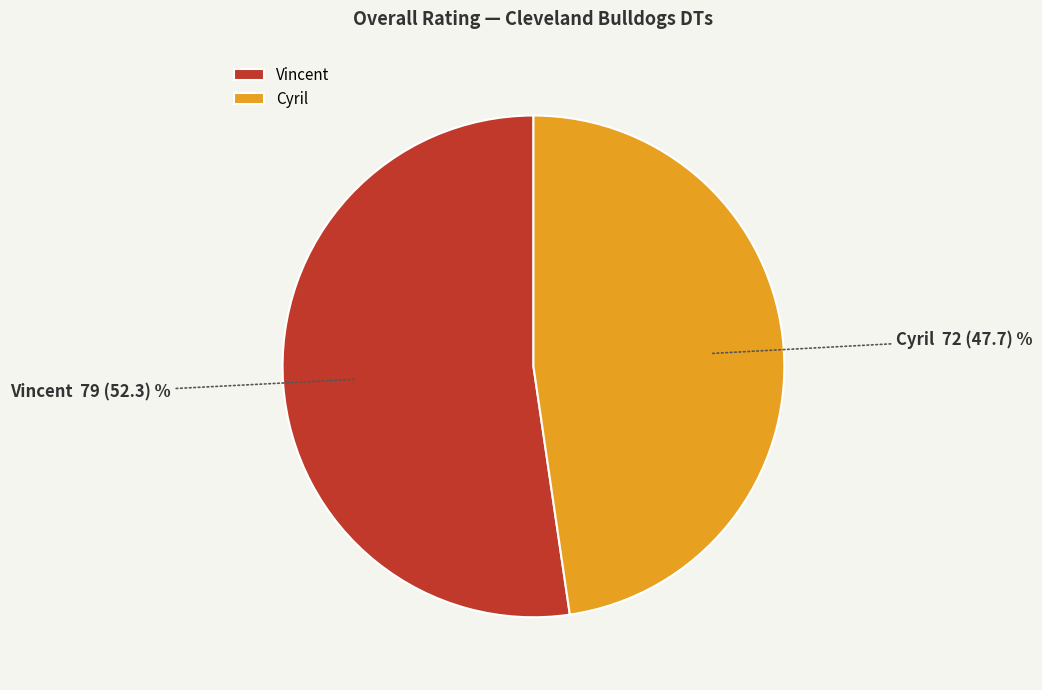

Do Vincent and Cyril together represent more than half of the pie?

Yes